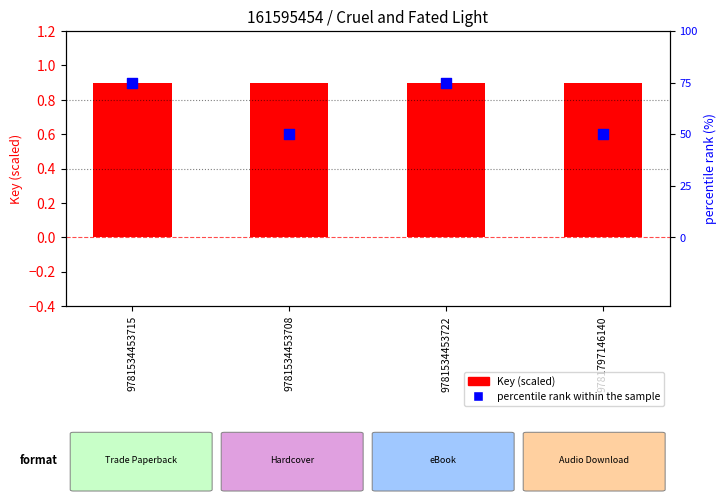

What is the total value across all series at 9781534453708?

1.5